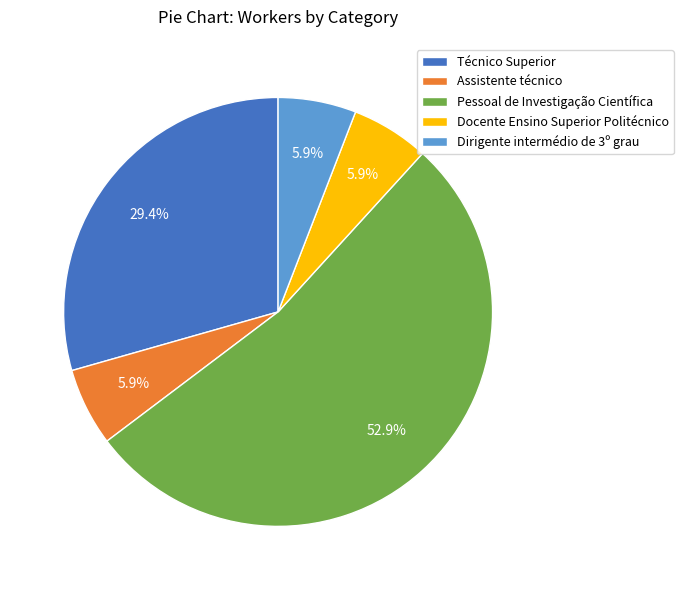

To the nearest percent, what is the average slice percentage?

20%